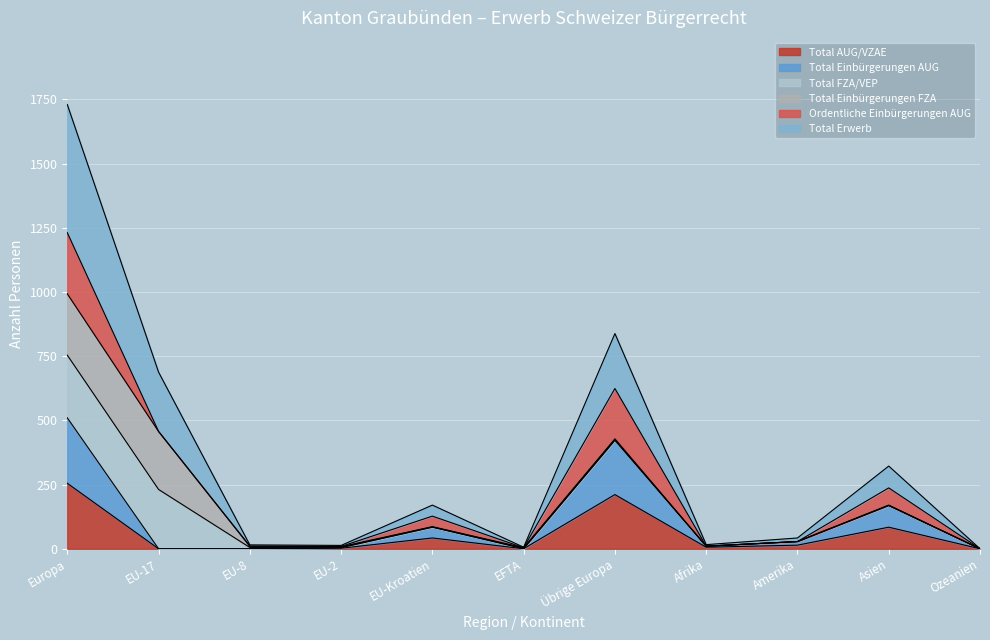

At which label does Total AUG/VZAE reach its peak?

Europa